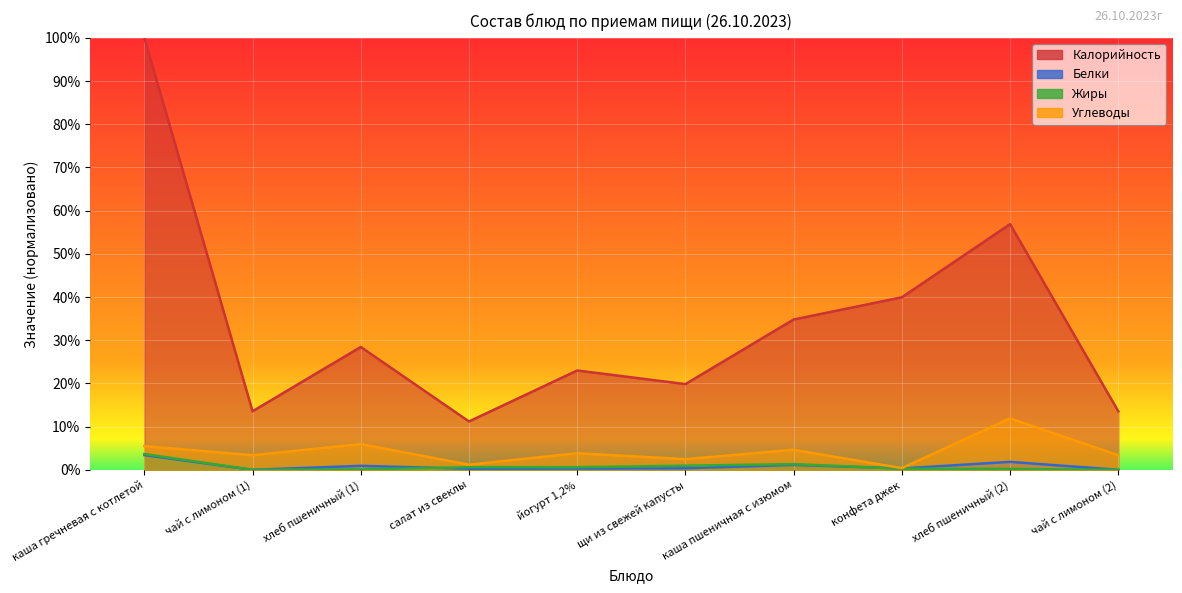

True or false: Жиры has more than 0 interior local peaks.

True